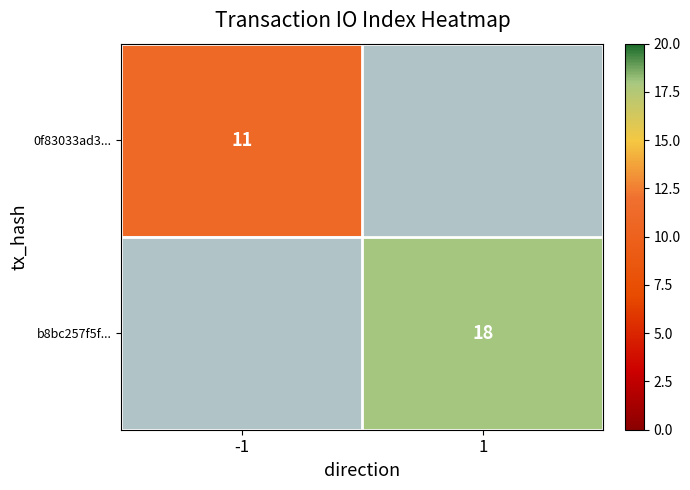

Is the value of 0f83033ad3... at -1 greater than the value of b8bc257f5f... at 1?

No